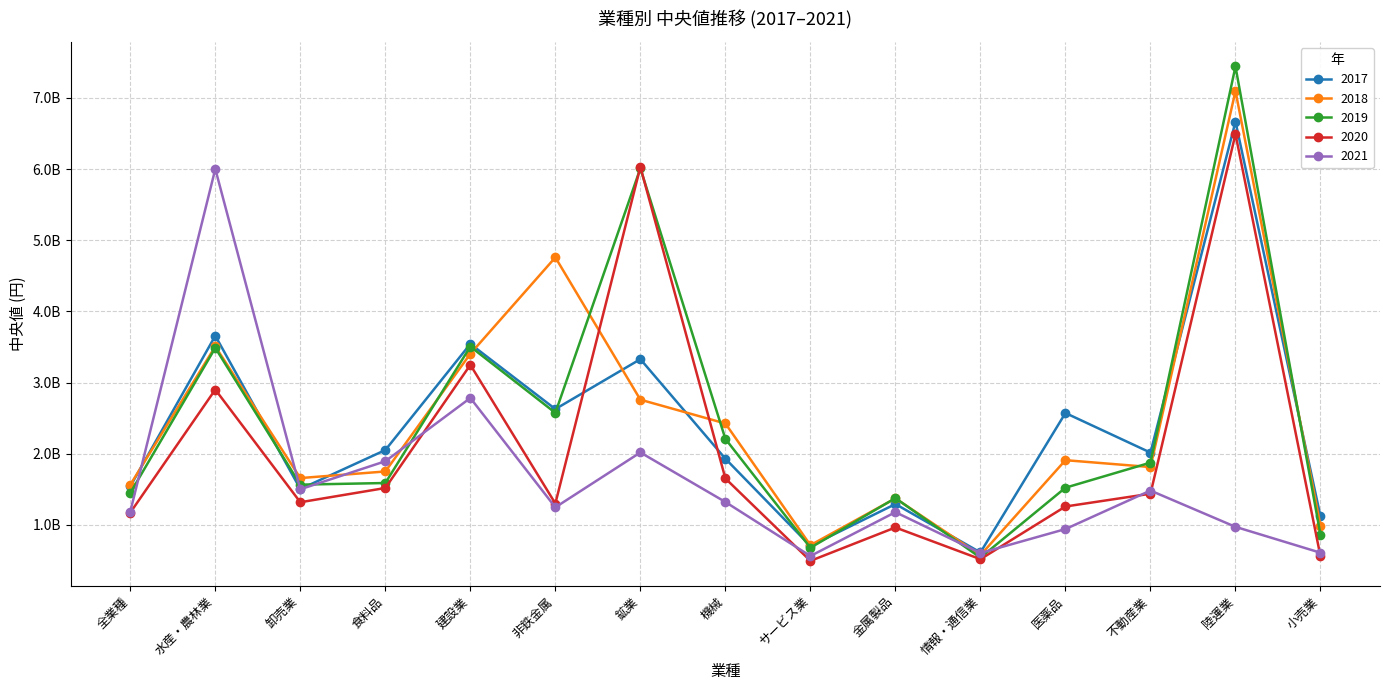

Where is the first local maximum for 2017?

水産・農林業